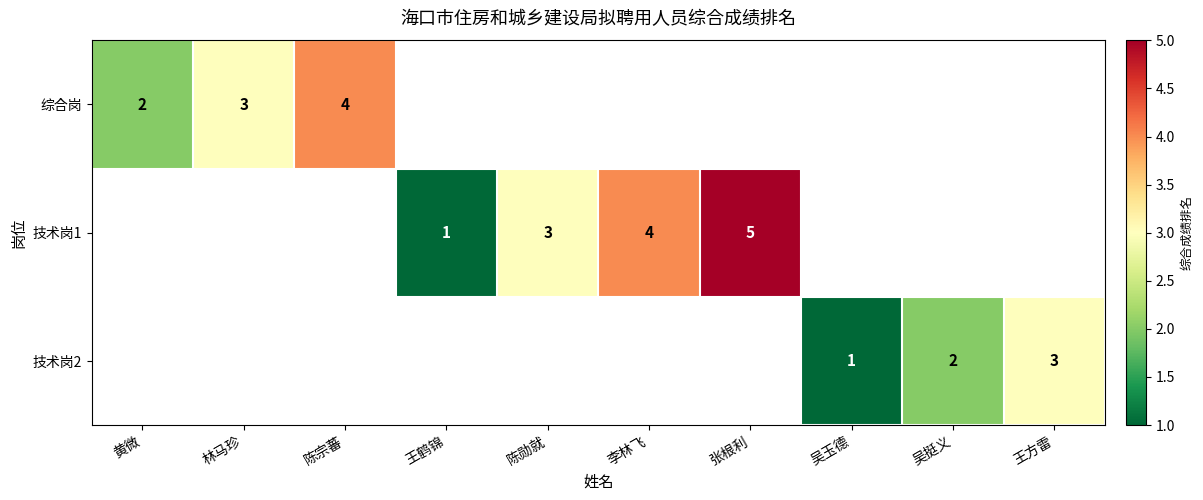

The 技术岗2 series shows 2 at 王方雷. True or false?

False